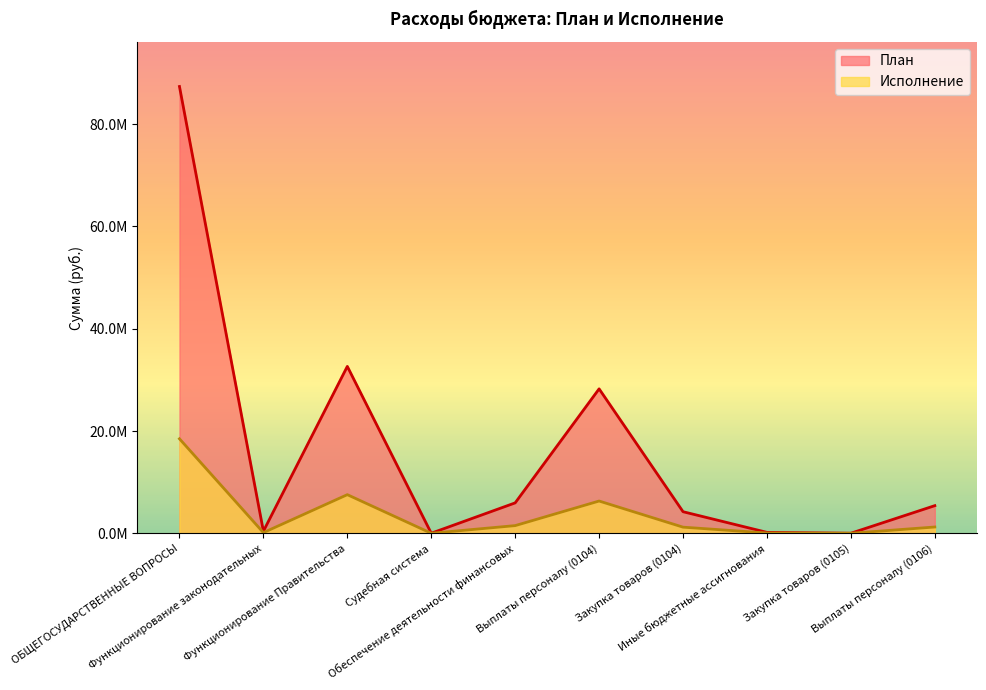

The Исполнение series shows 2232729.3 at Обеспечение деятельности финансовых. True or false?

False